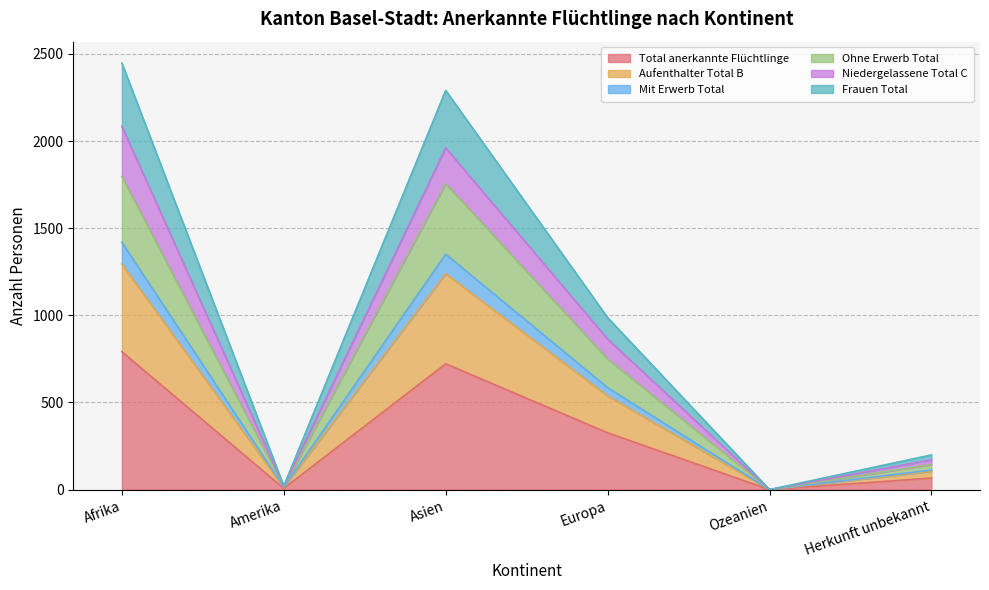

At which label does Total anerkannte Flüchtlinge reach its peak?

Afrika